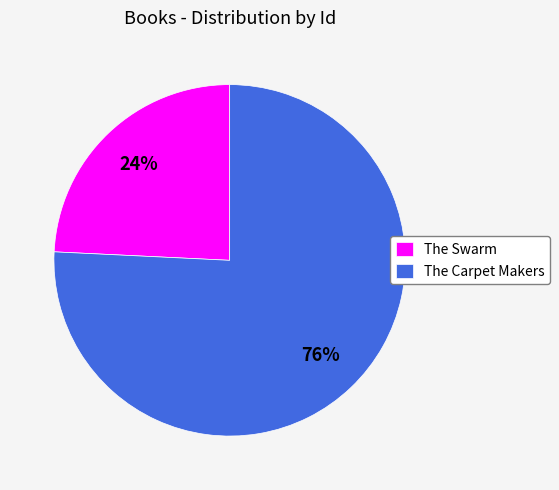

Is there a majority slice in this chart?

Yes